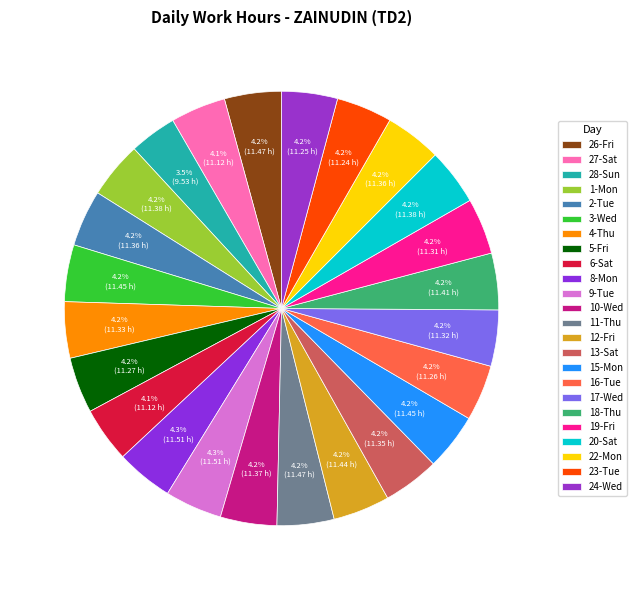

Count the number of slices in the pie.

24